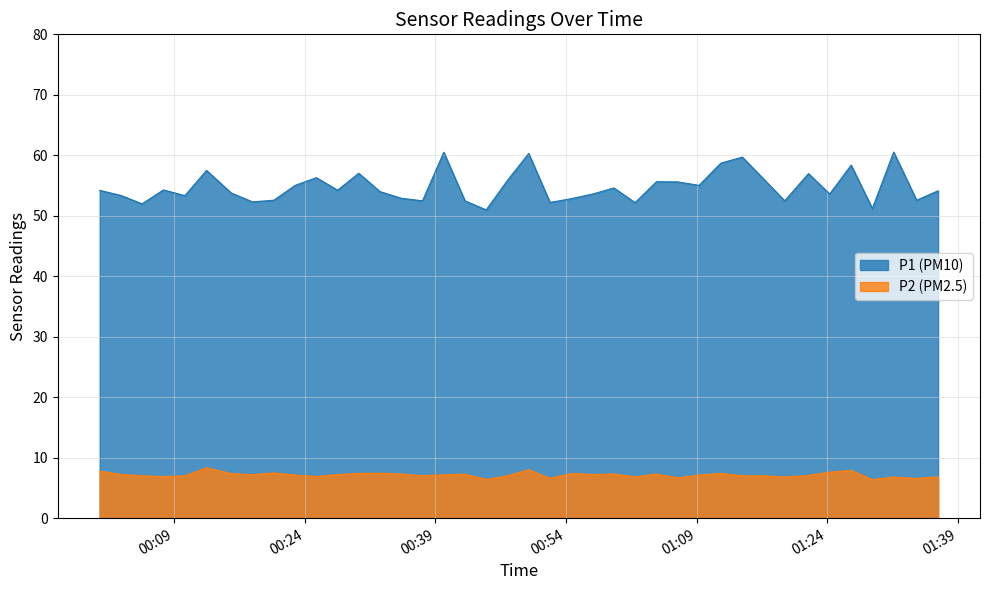

Which series has the largest total across all categories?

P1 (PM10)